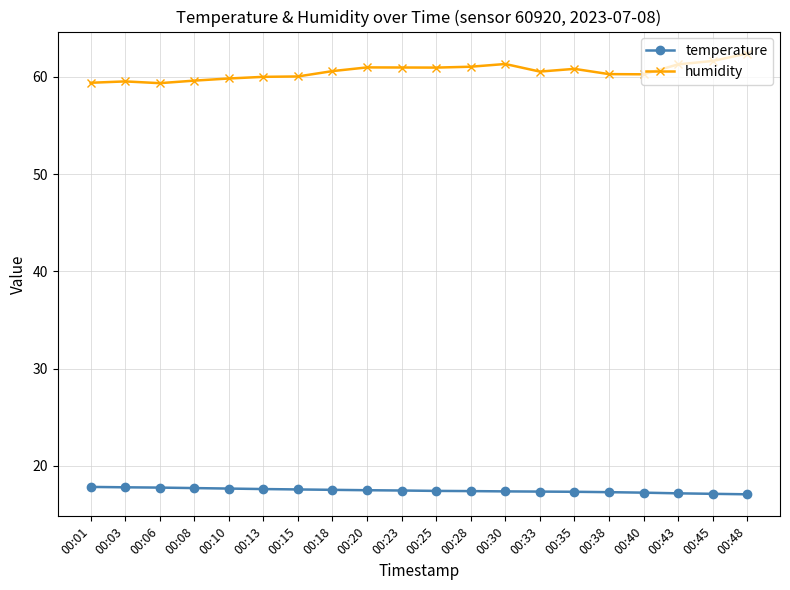

Is it true that humidity equals 39.5 at 00:08?

False